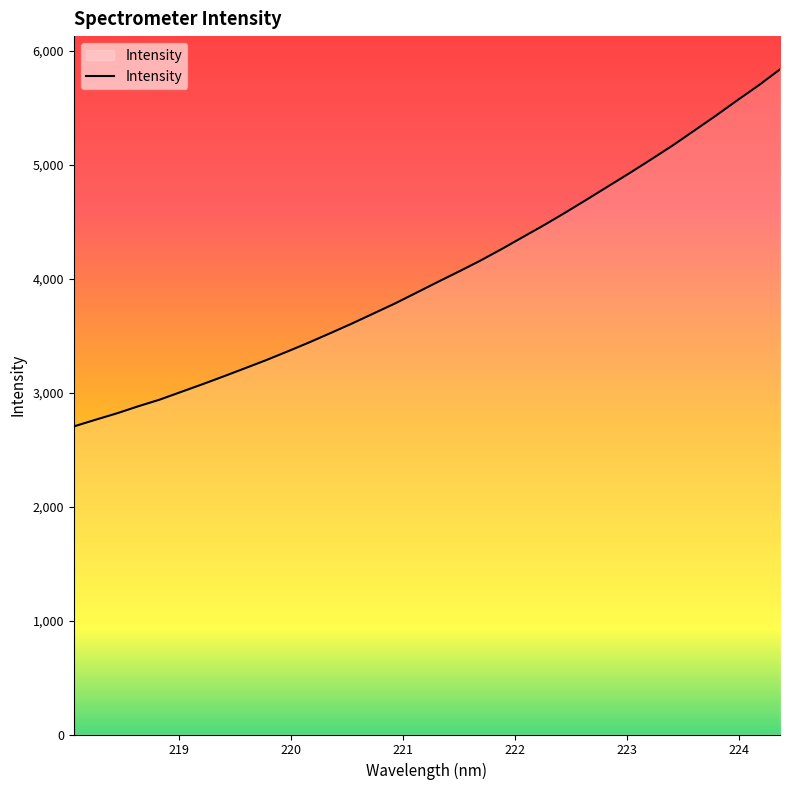

How many series are shown in this chart?

1